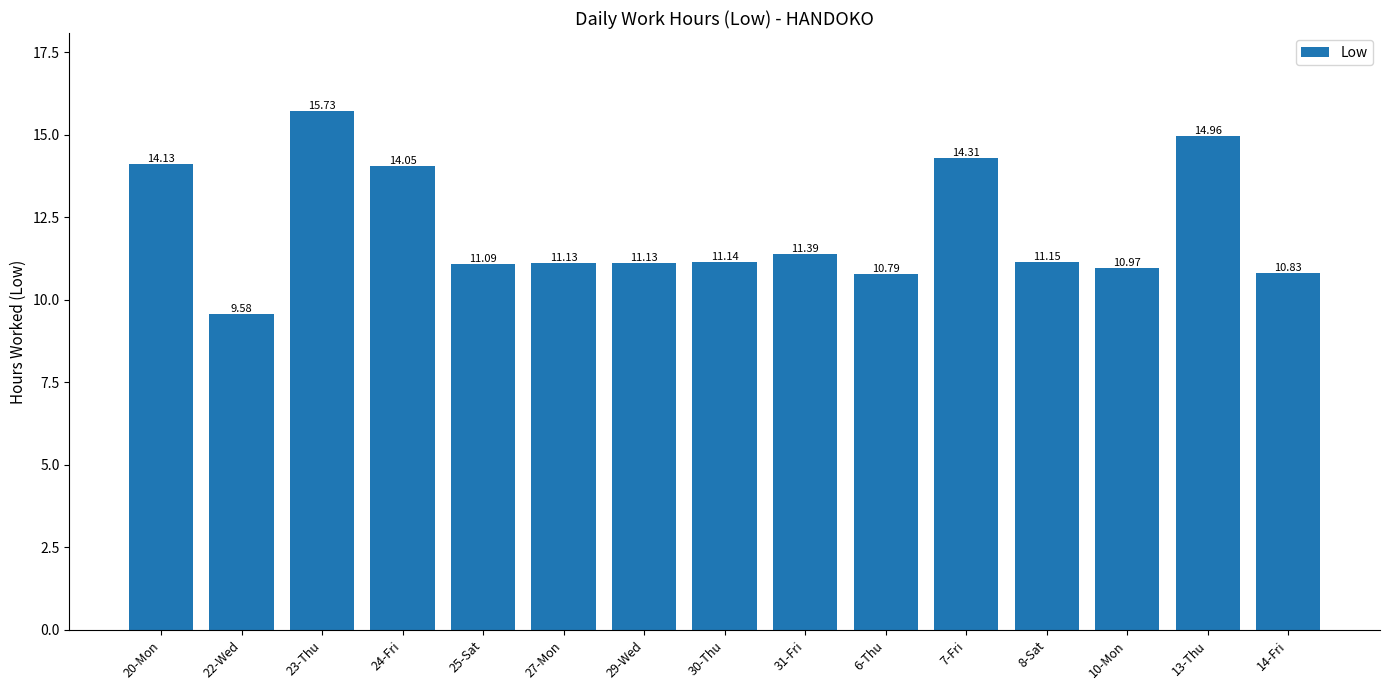

What is the sum of the values at 13-Thu and 20-Mon?

29.1